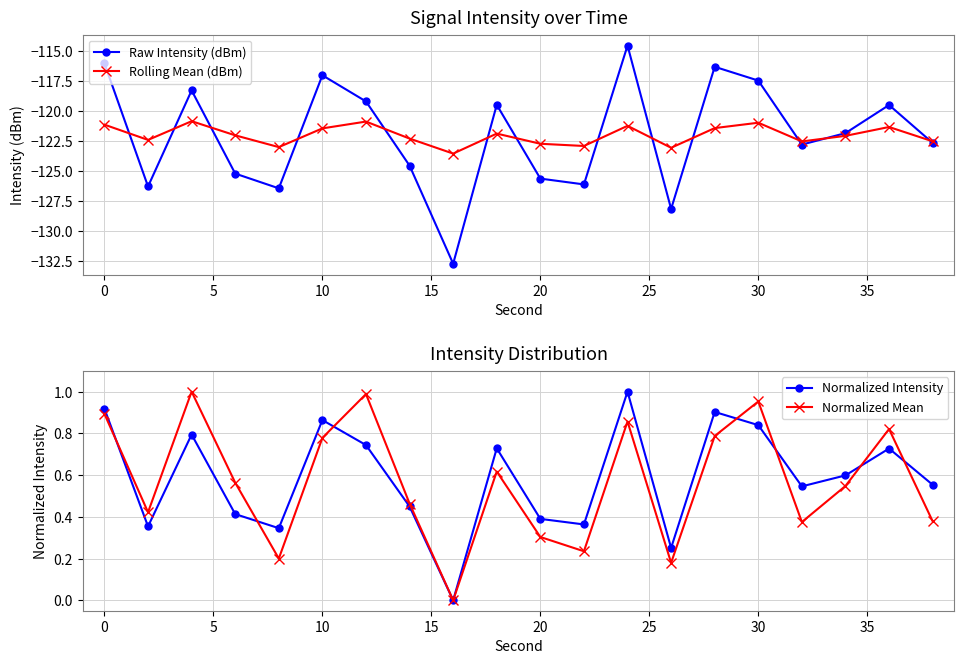

True or false: Normalized Intensity has a value of 0.3 at 30.

False